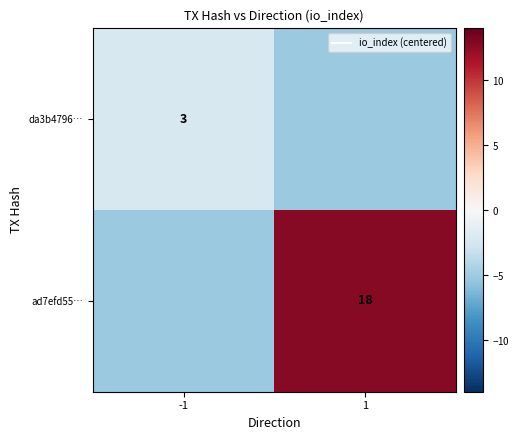

What is the difference between the highest and lowest values at -1?

3.0